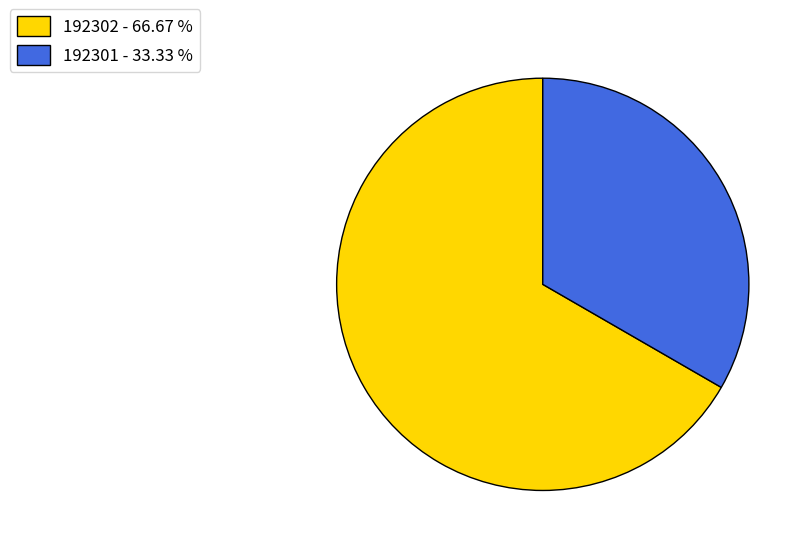

Rank the categories by value from highest to lowest.

192302, 192301